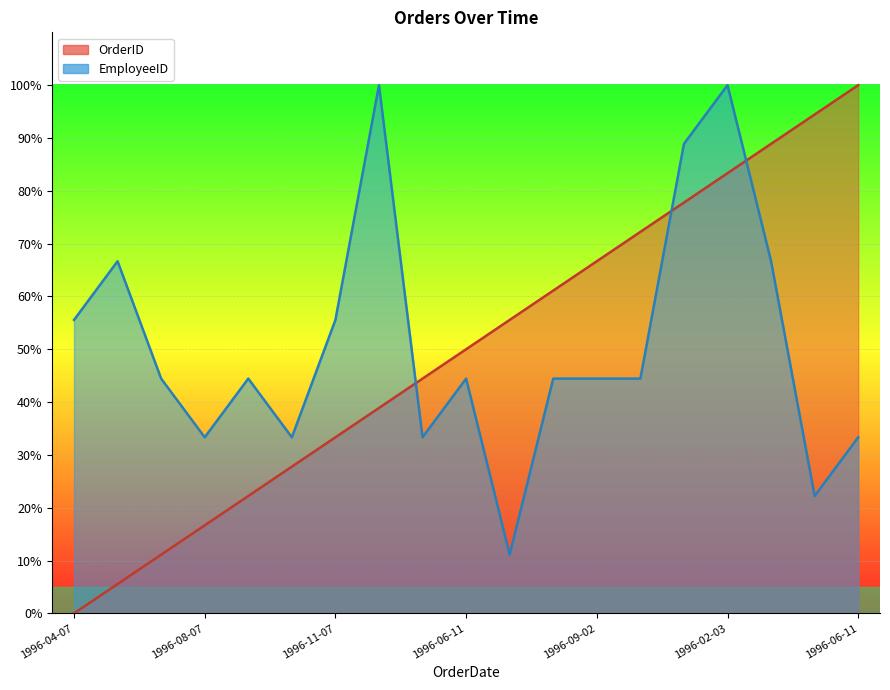

Where is OrderID nearest to the value 50?

1996-06-11